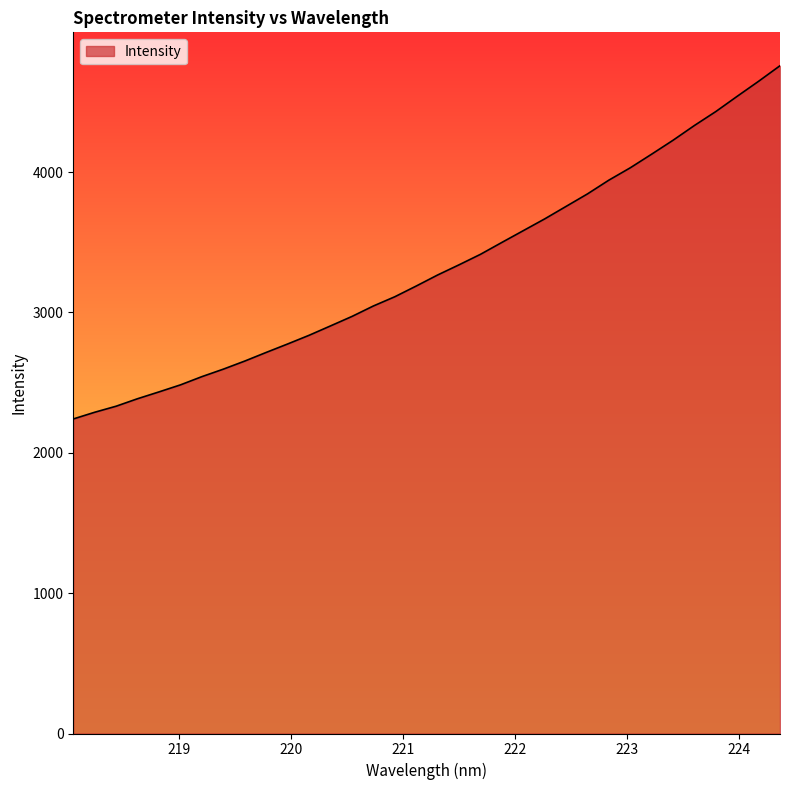

What is the smallest value displayed?

2241.1